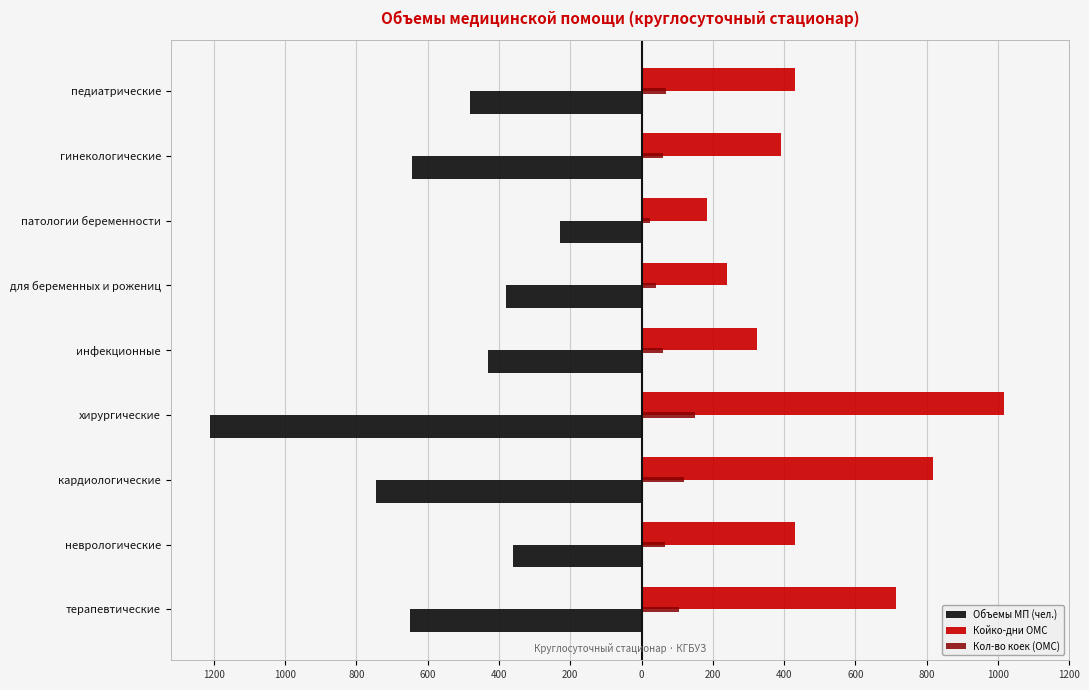

How many data points in Кол-во коек (ОМС) are less than 65?

4